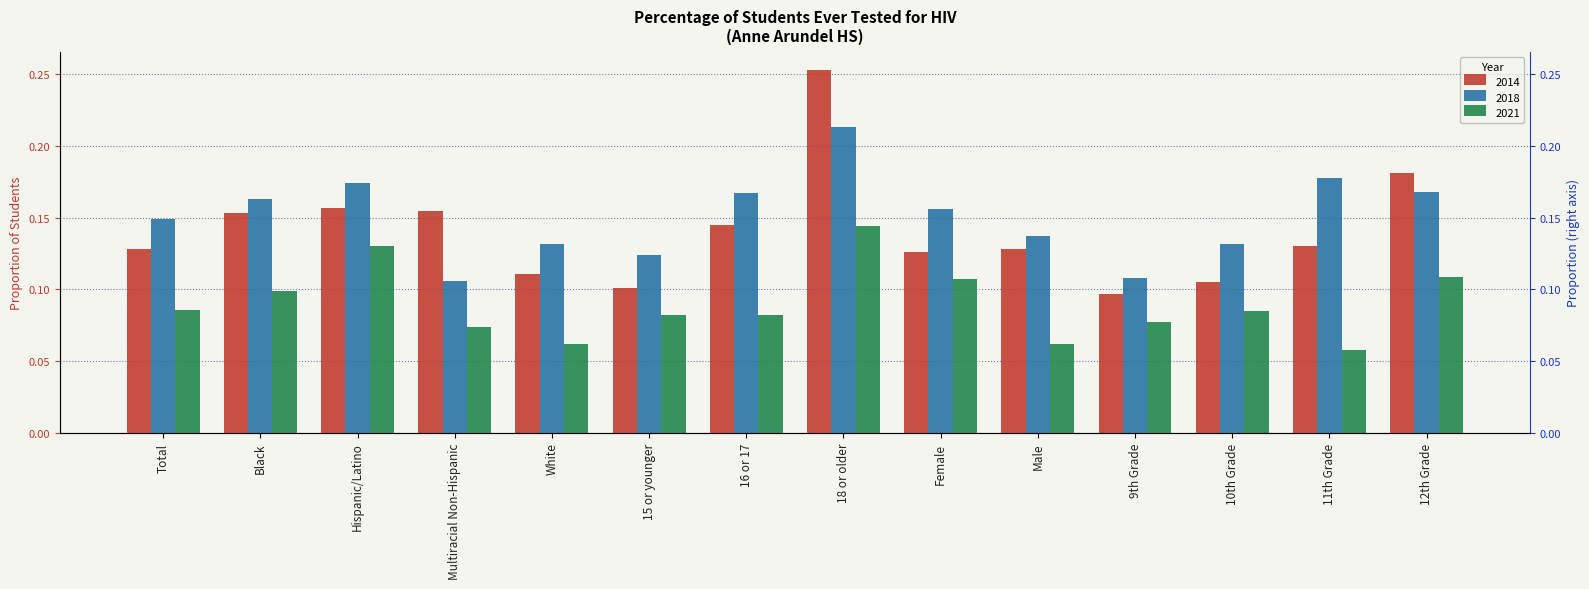

What is the sum of the 2014 values at 11th Grade and 18 or older?

0.4